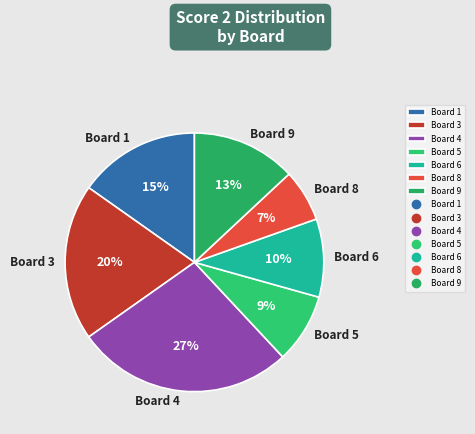

Is the sum of Board 6 and Board 3 greater than half?

No